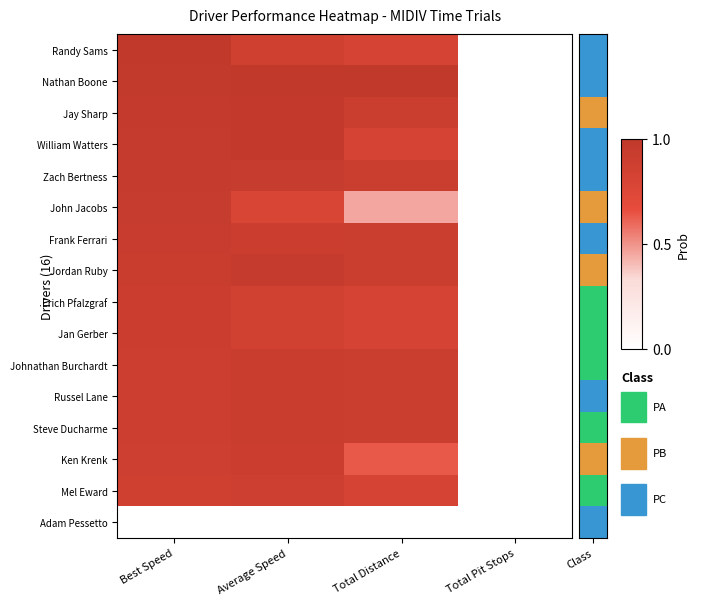

What is the maximum value shown in the chart?

1.0